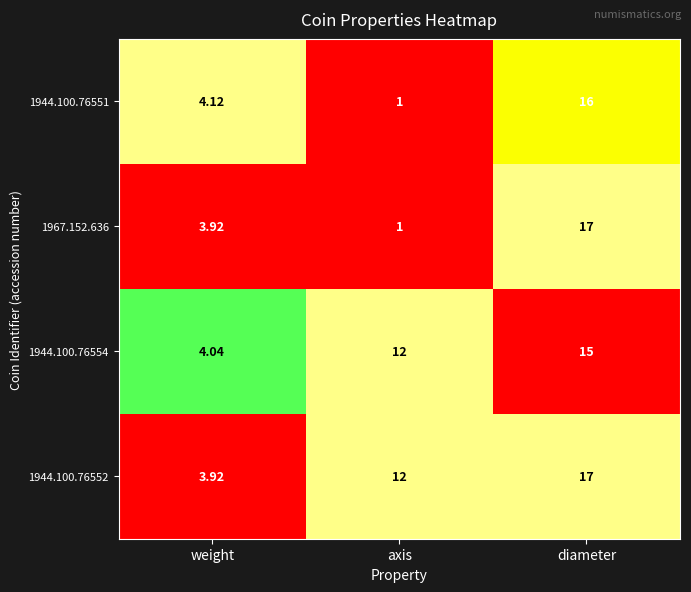

At which category is the sum across all series the highest?

diameter